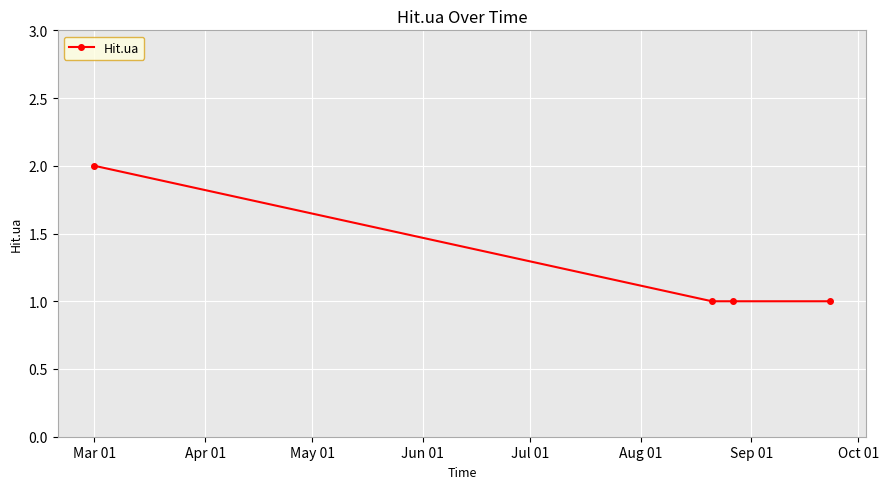

Reading right to left, extract all data points from this chart.

1	1	1	2